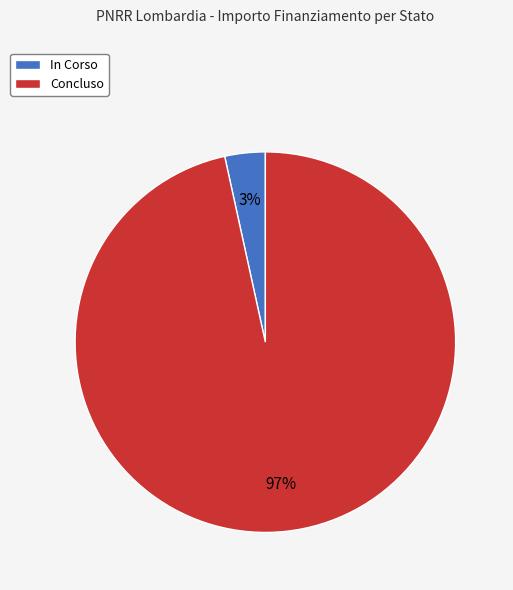

Count the number of slices in the pie.

2